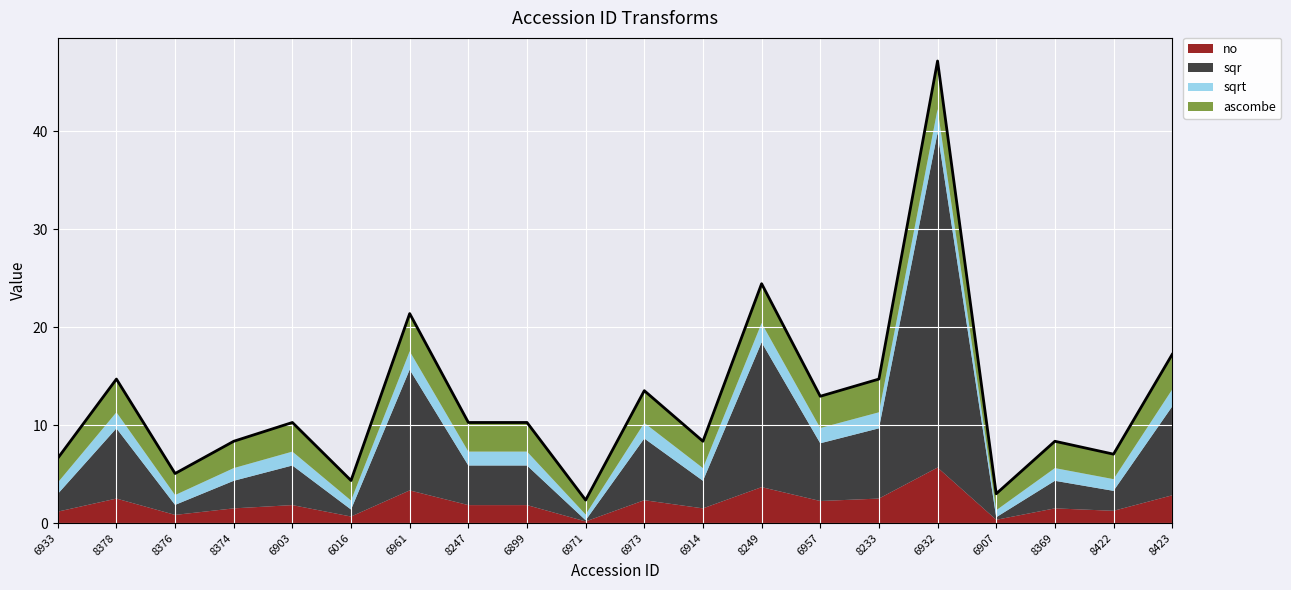

What is the difference between the second highest and minimum values in the sqrt series?

1.4